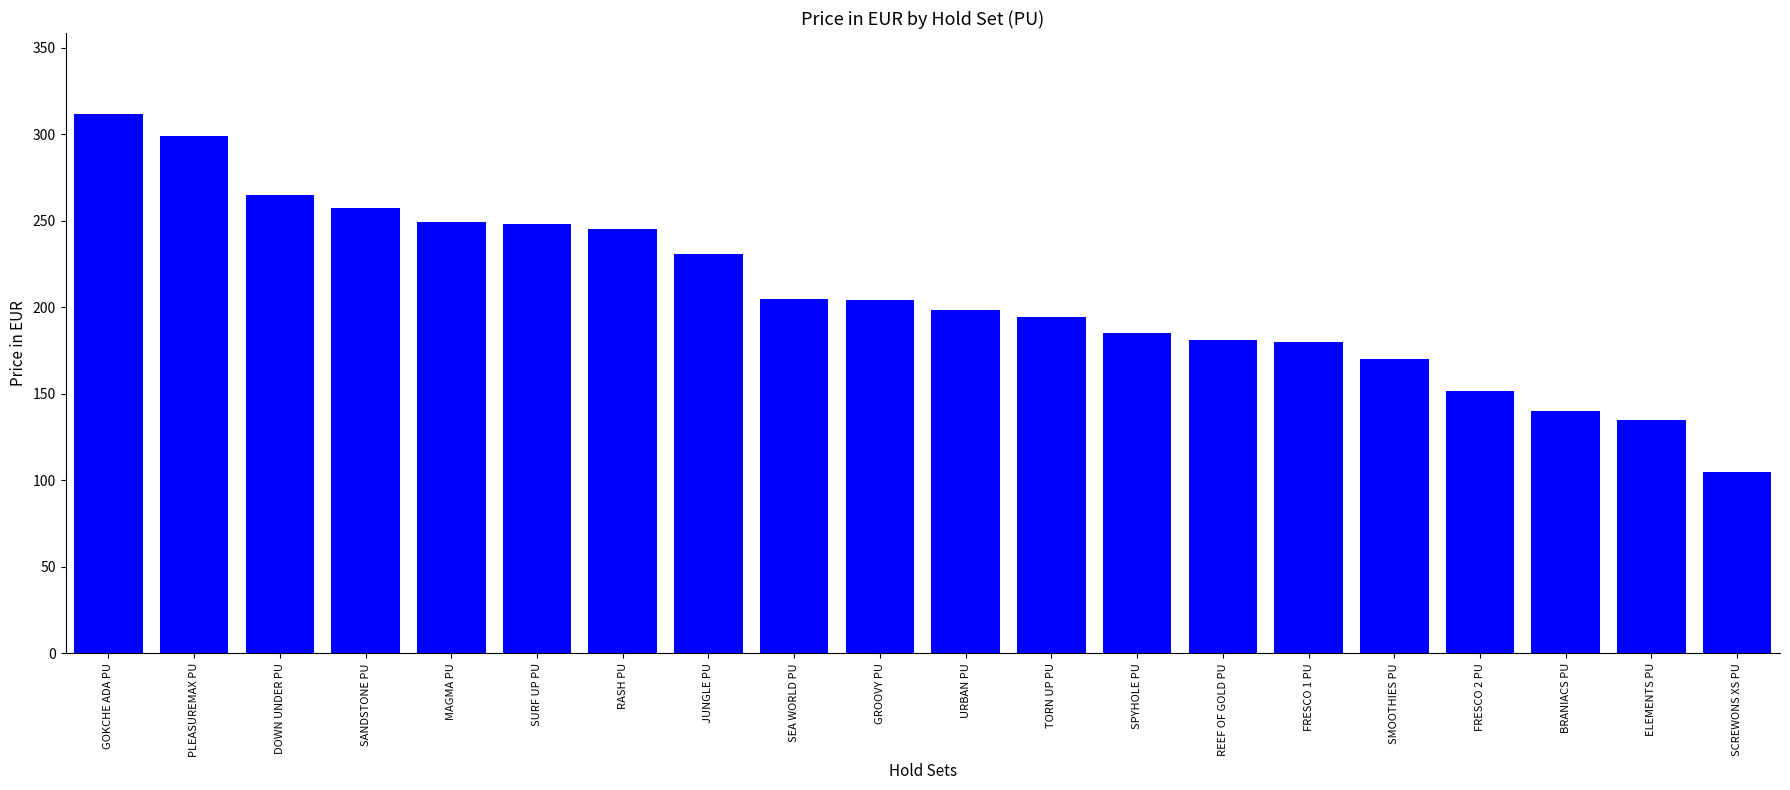

Which category has the highest value across all series?

GOKCHE ADA PU